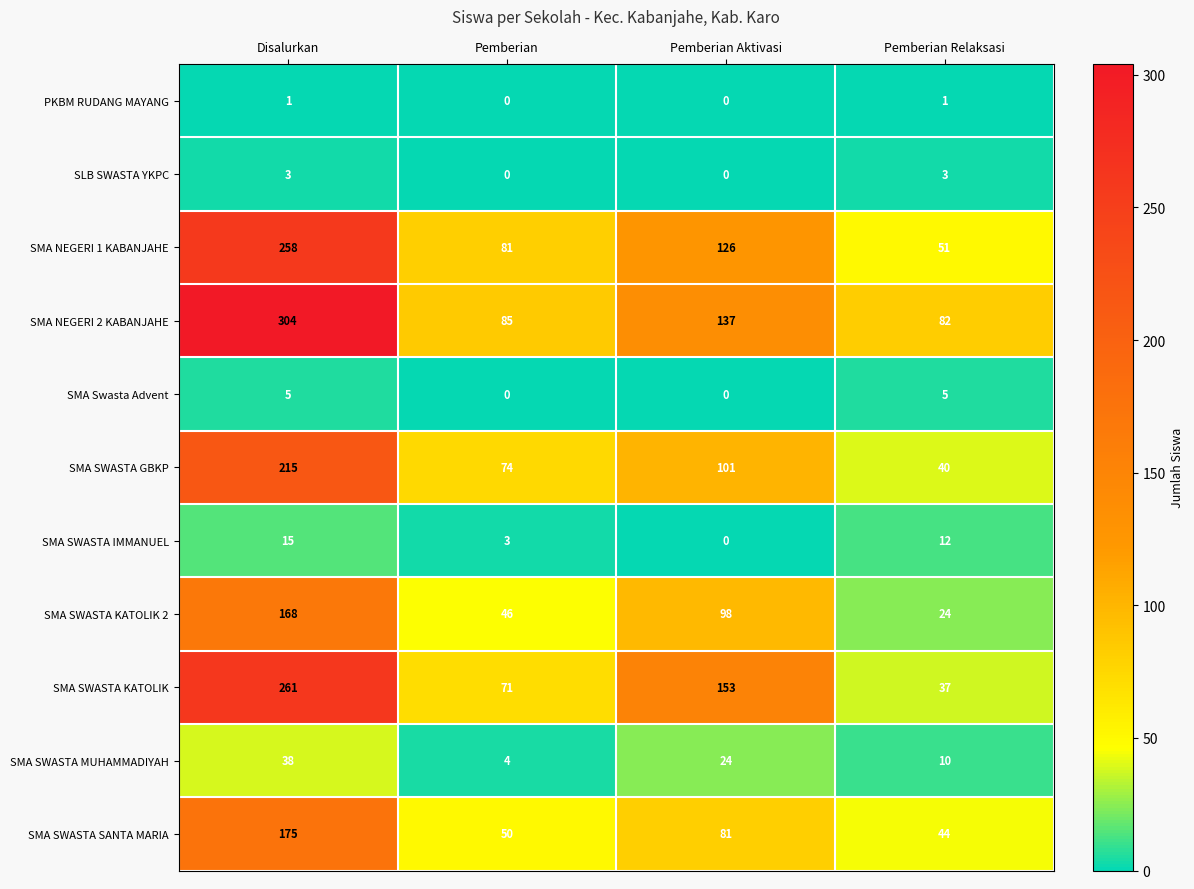

How many data points in SMA SWASTA SANTA MARIA are less than 81?

2